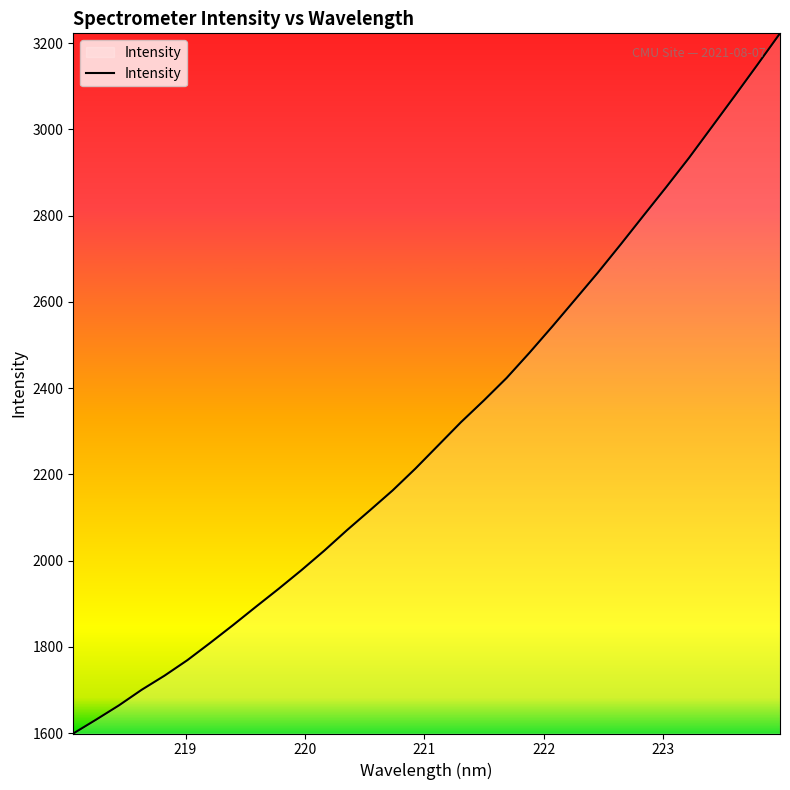

What is the maximum value shown in the chart?

3222.7